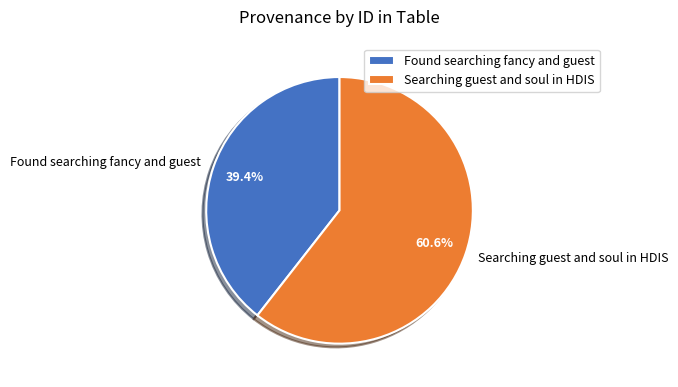

Rank the categories by value from highest to lowest.

Searching guest and soul in HDIS, Found searching fancy and guest